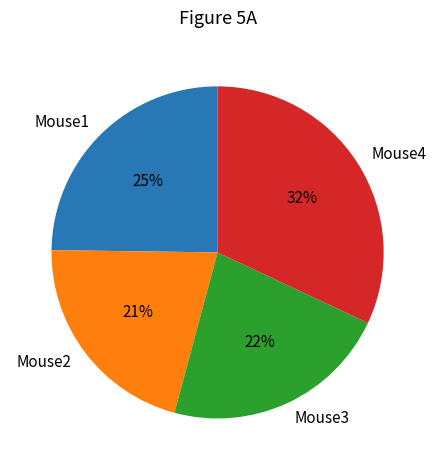

True or false: Mouse1 accounts for 25% of the total.

True